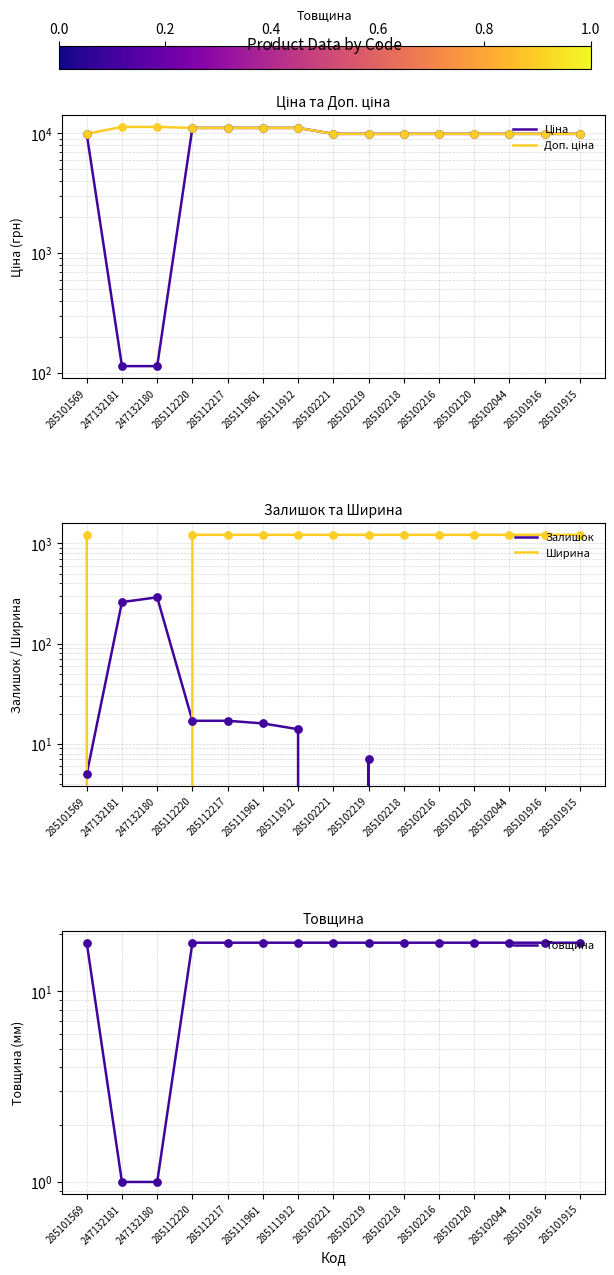

At how many categories does at least one series exceed 7423?

15